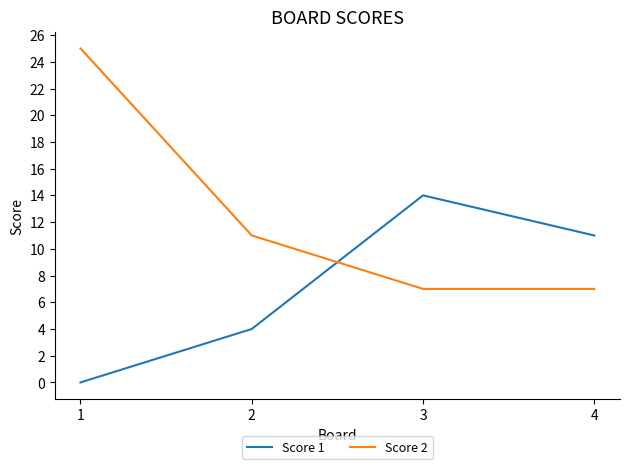

The Score 1 series shows 8 at 1. True or false?

False